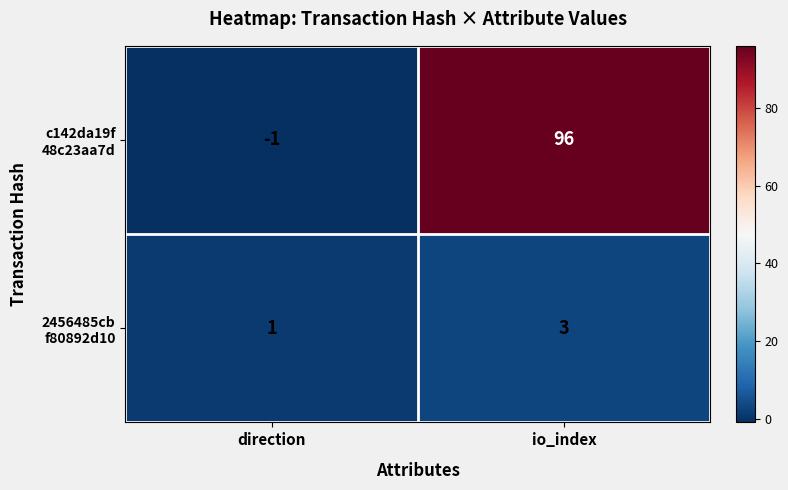

At how many categories does at least one series exceed 86?

1